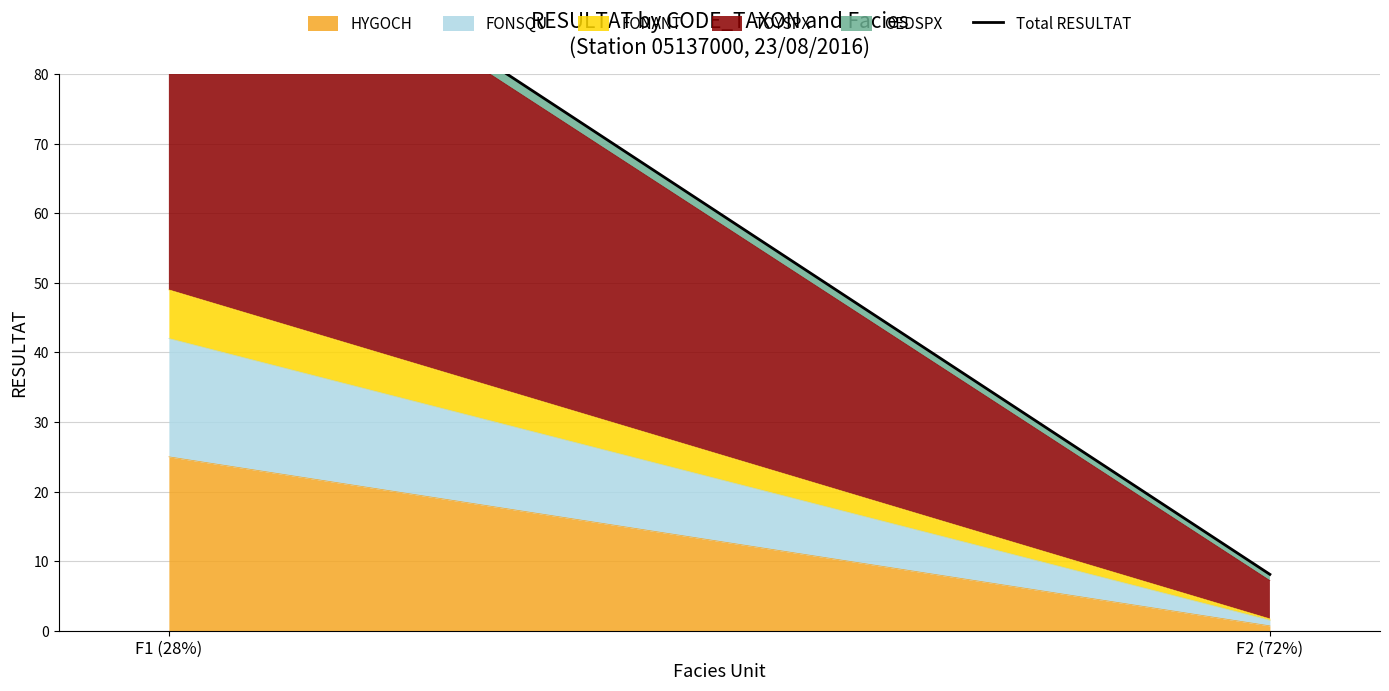

List the labels in order of value, smallest first.

F2 (72%), F1 (28%)